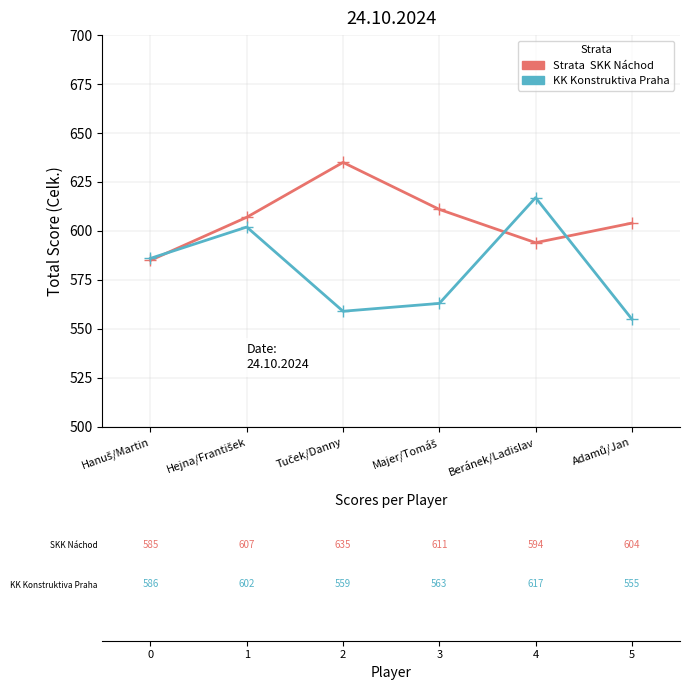

Reading right to left, list all the values displayed in this chart.

SKK Náchod: 604	594	611	635	607	585
KK Konstruktiva Praha: 555	617	563	559	602	586